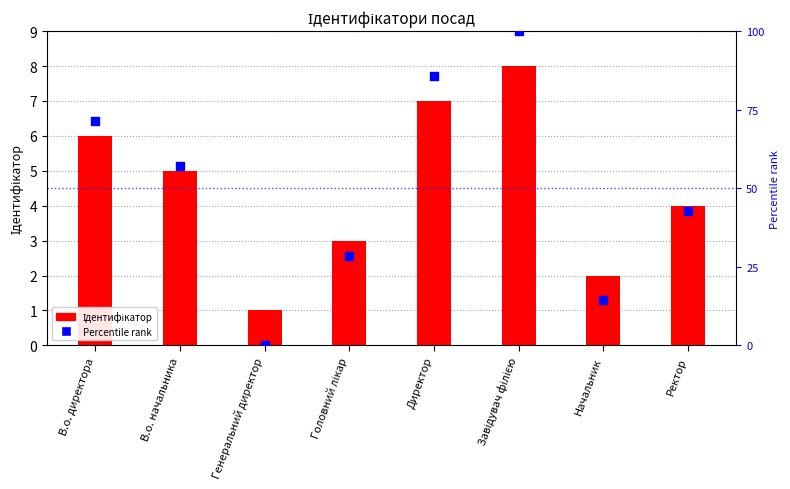

Is the value of Ідентифікатор at Генеральний директор greater than the value of Percentile rank at Начальник?

No